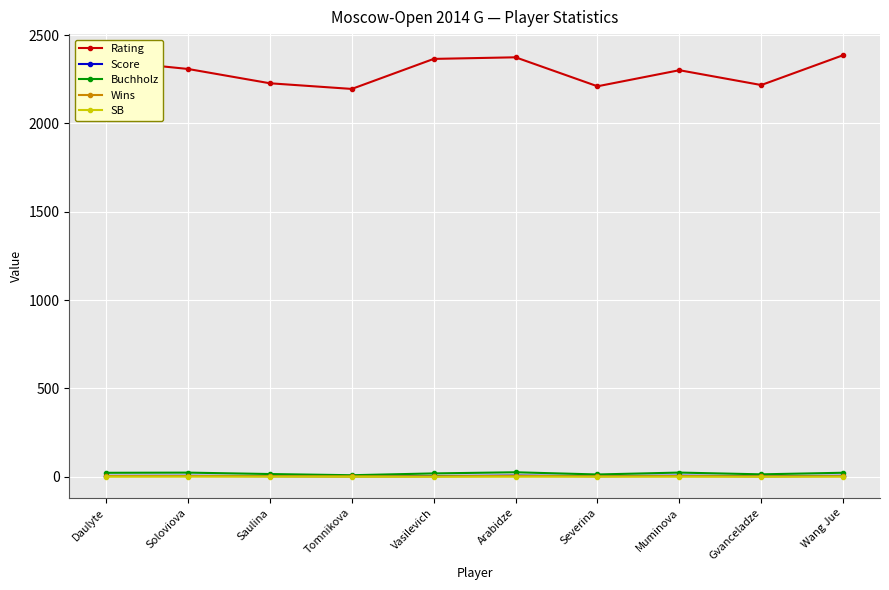

True or false: Rating and Wins intersect in this chart.

False